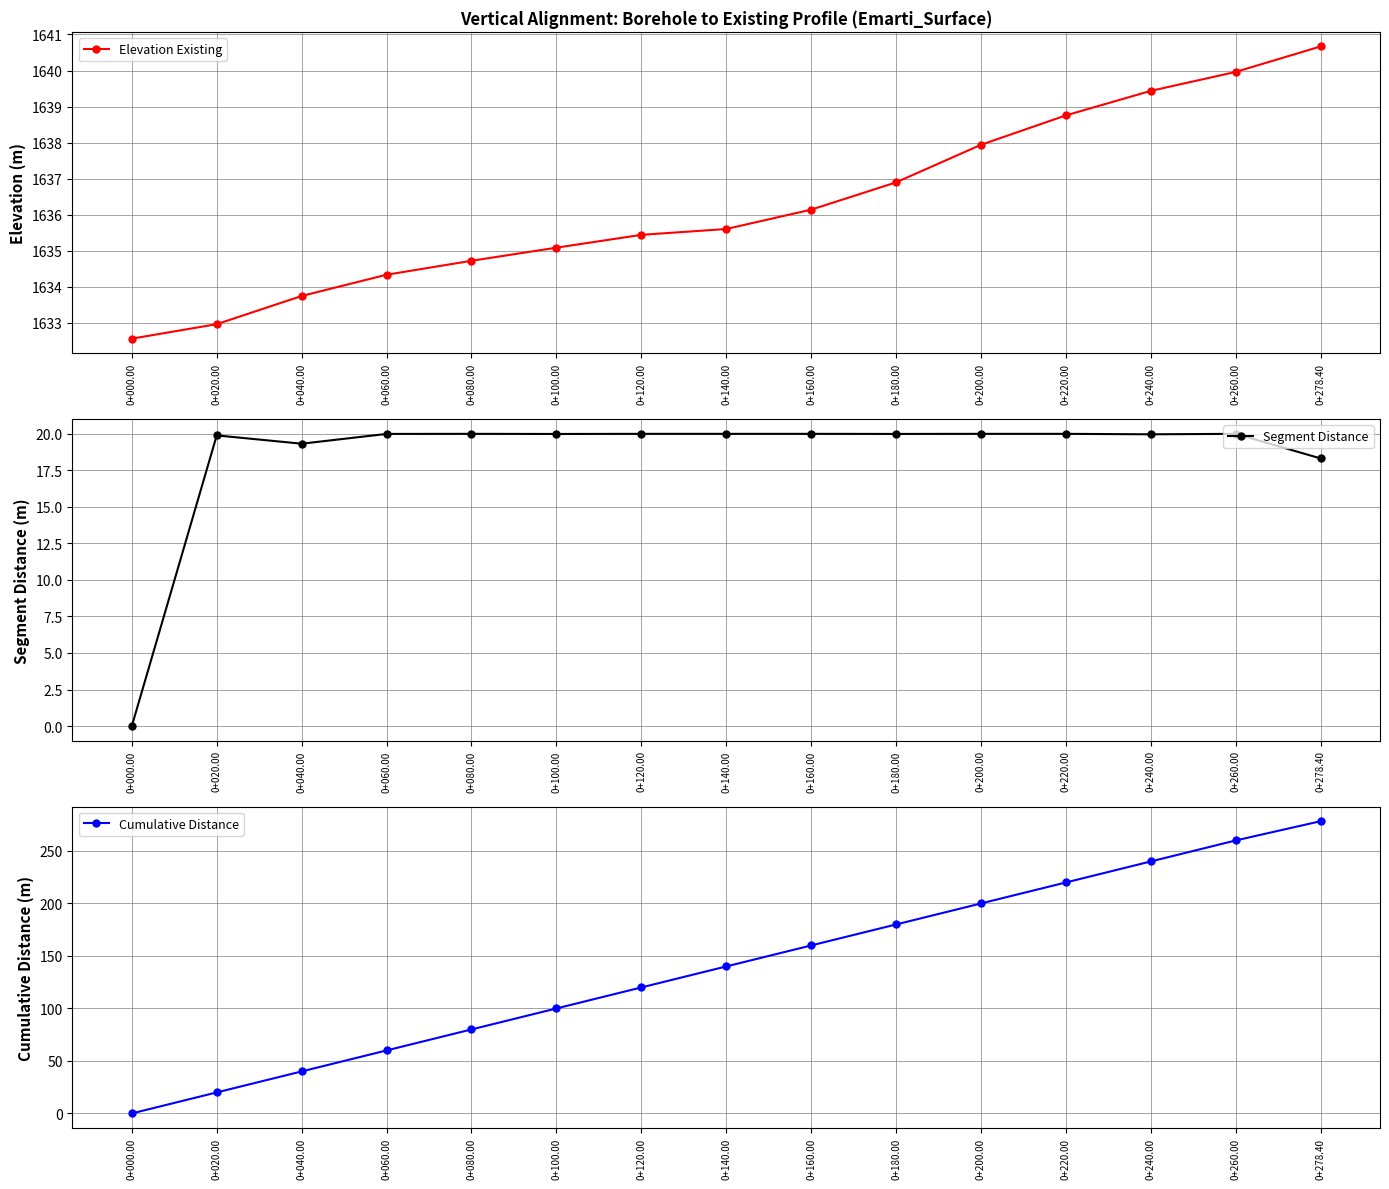

Reading left to right, what are all the values shown in this chart?

Elevation Existing: 1632.6	1633.0	1633.7	1634.3	1634.7	1635.1	1635.4	1635.6	1636.1	1636.9	1637.9	1638.8	1639.4	1640.0	1640.7
Segment Distance: 0.0	19.9	19.3	20.0	20.0	20.0	20.0	20.0	20.0	20.0	20.0	20.0	20.0	20.0	18.3
Cumulative Distance: 0.0	20.0	40.0	60.0	80.0	100.0	120.0	140.0	160.0	180.0	200.0	220.0	240.0	260.0	278.3